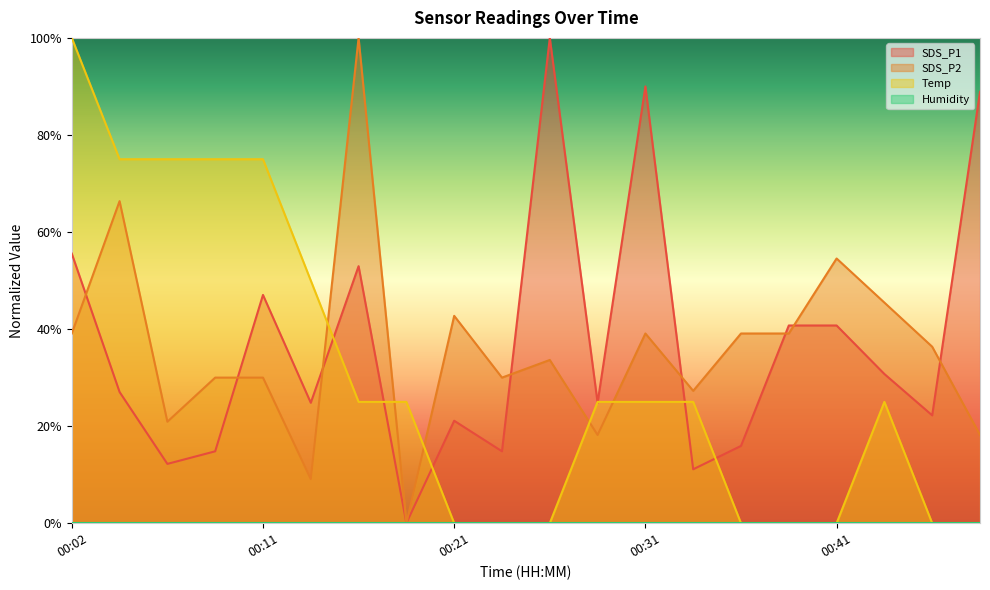

Reading left to right, what are all the values shown in this chart?

SDS_P1: 55.6	27.0	12.2	14.8	47.0	24.8	53.0	0.0	21.1	14.8	100.0	24.8	90.0	11.1	15.9	40.7	40.7	30.7	22.2	88.9
SDS_P2: 39.1	66.4	20.9	30.0	30.0	9.1	100.0	0.0	42.7	30.0	33.6	18.2	39.1	27.3	39.1	39.1	54.5	45.5	36.4	18.2
Temp: 100.0	75.0	75.0	75.0	75.0	50.0	25.0	25.0	0.0	0.0	0.0	25.0	25.0	25.0	0.0	0.0	0.0	25.0	0.0	0.0